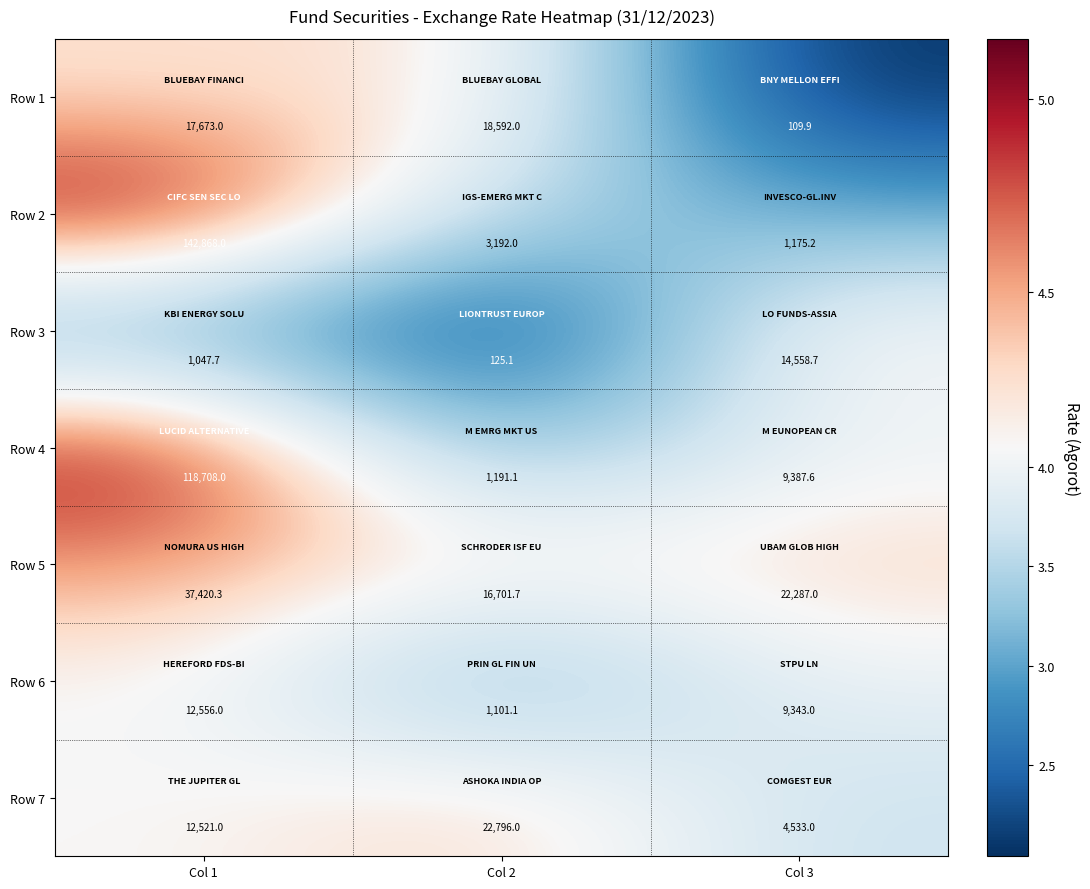

What value does the Row 2 series have at Col 2?

3192.0